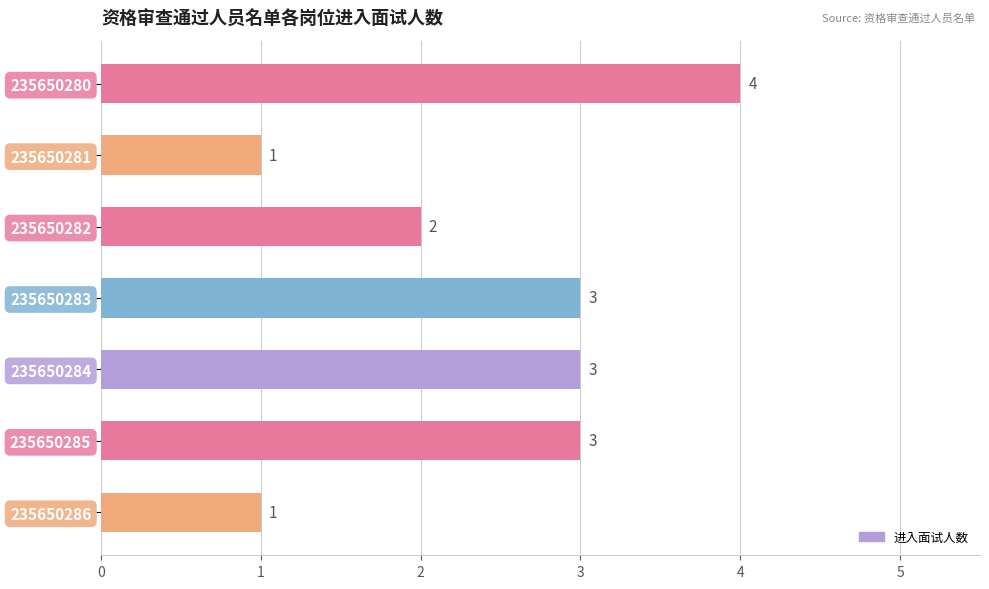

What is the greatest value displayed?

4